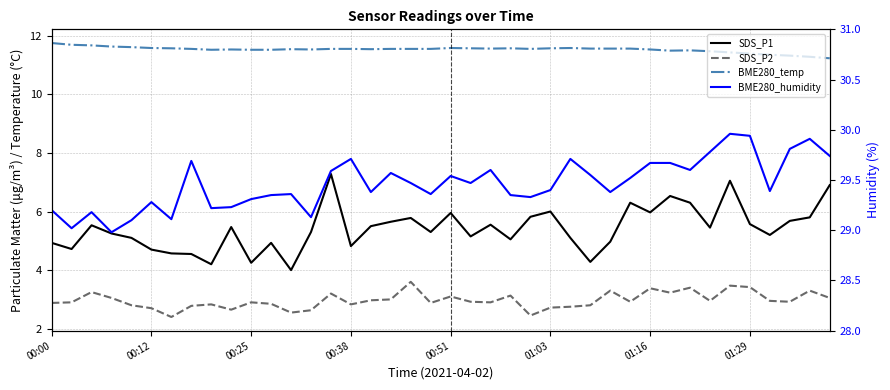

Is it true that SDS_P1 equals 7.5 at 00:12?

False